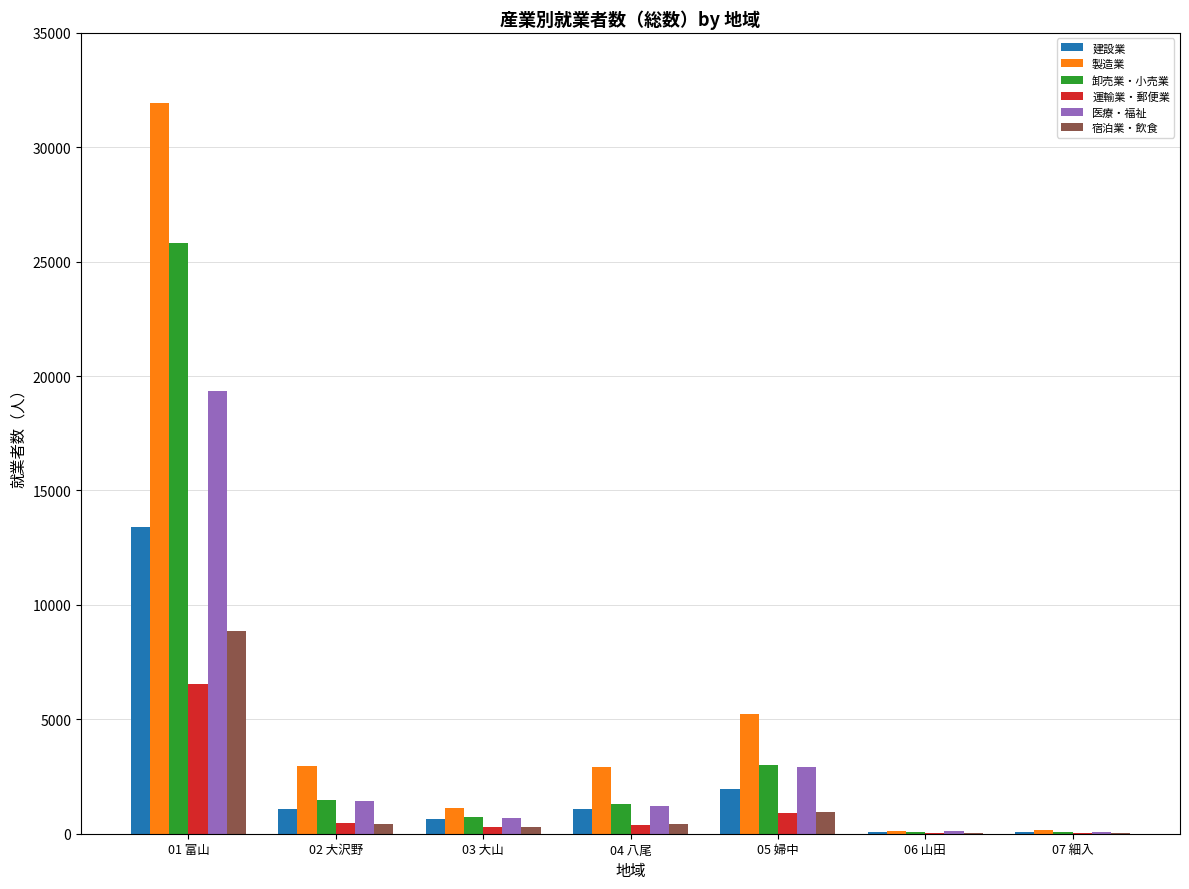

Between 01 富山 and 05 婦中, which series saw the biggest shift?

製造業